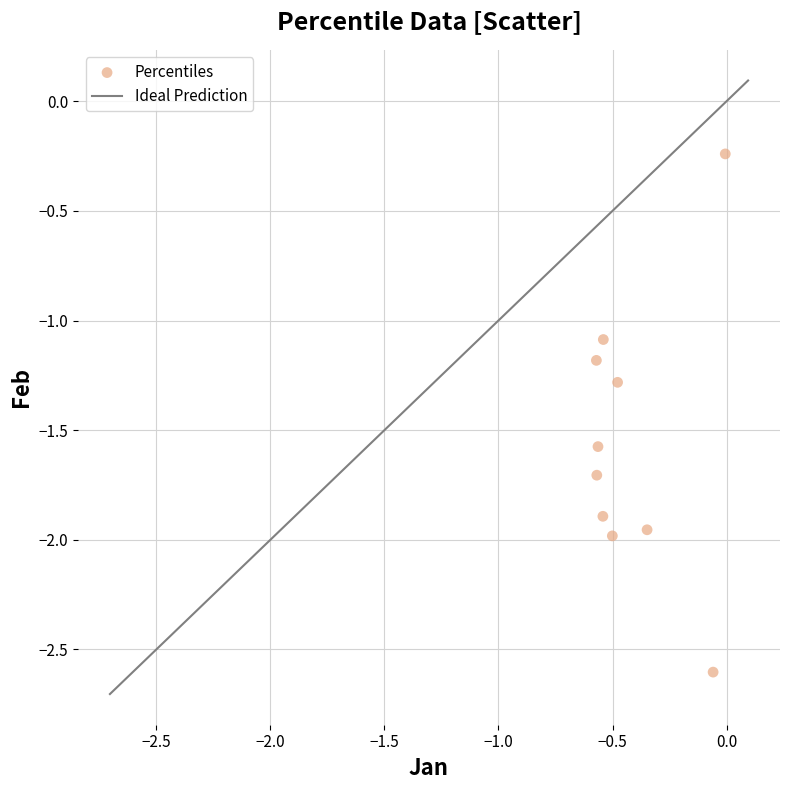

What Y value in the scatter plot is closest to -1?

-1.1